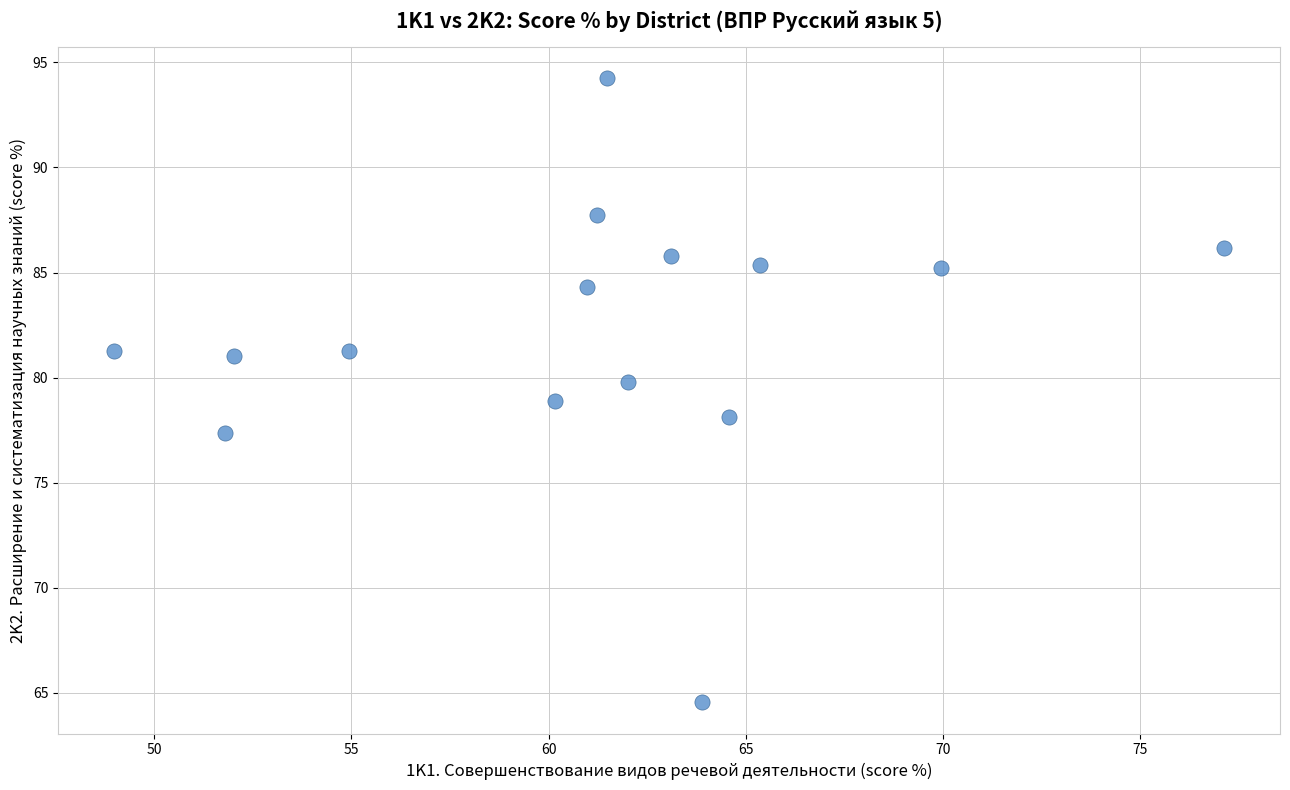

What is the range of X values (max minus min)?

28.2